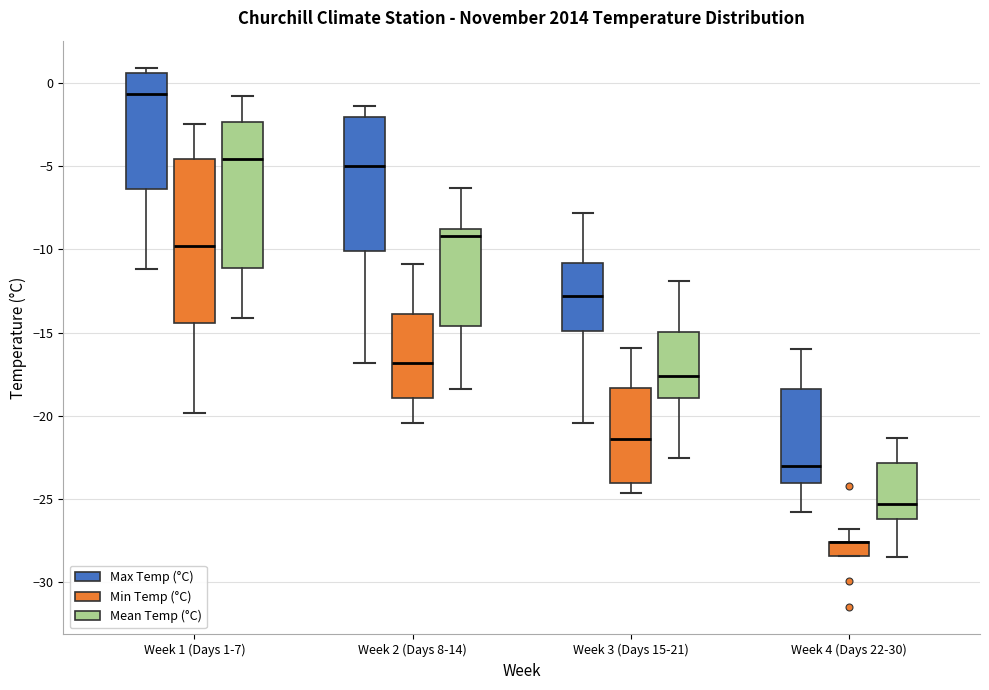

Where is the upper edge of the box for Week 1 (Days 1-7) (Mean Temp (°C)) on the y-axis? The values are not printed on the chart, so give them approximately, as read against the axis.

-2.5